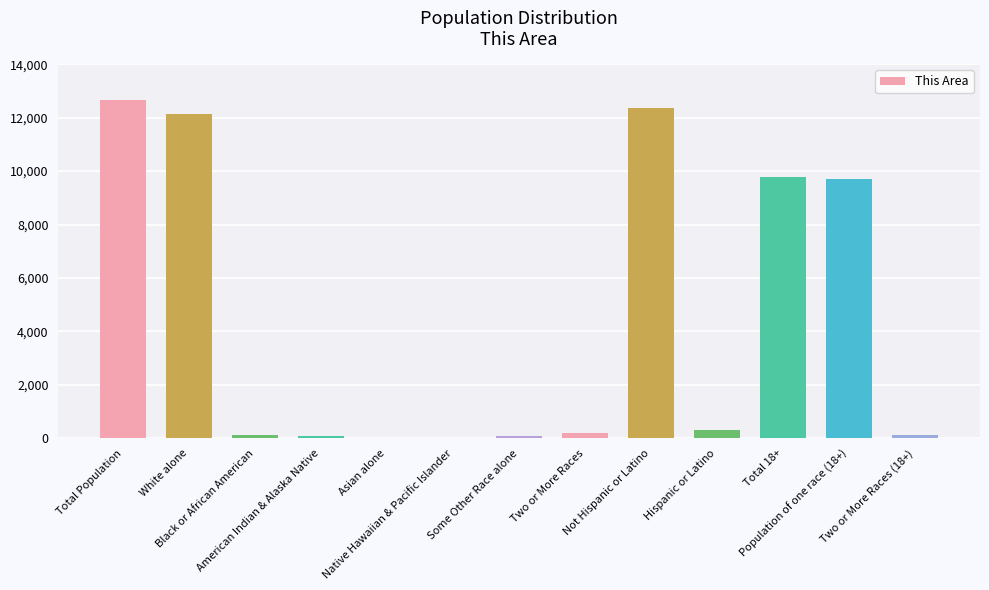

Which has a higher value, Total 18+ or American Indian & Alaska Native?

Total 18+